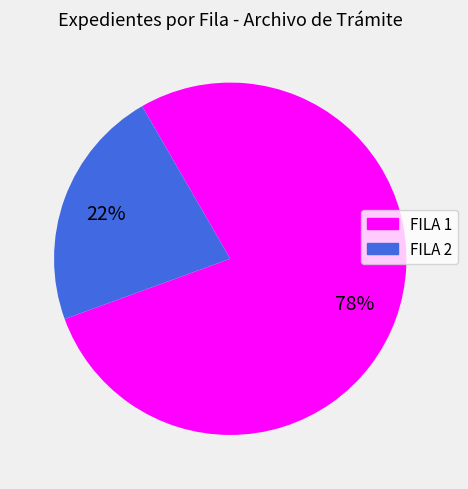

How many segments does this pie chart have?

2